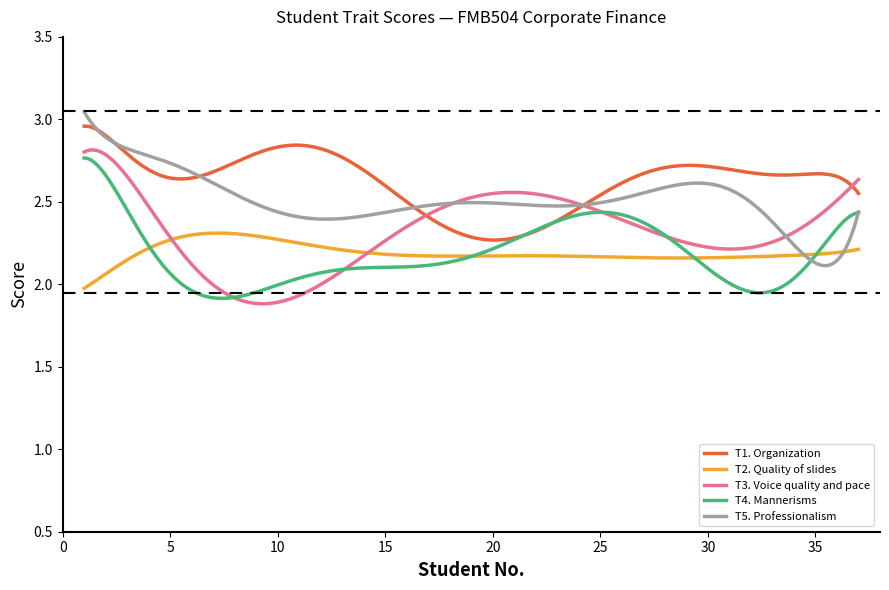

True or false: T4. Mannerisms and T3. Voice quality and pace cross at least once.

True